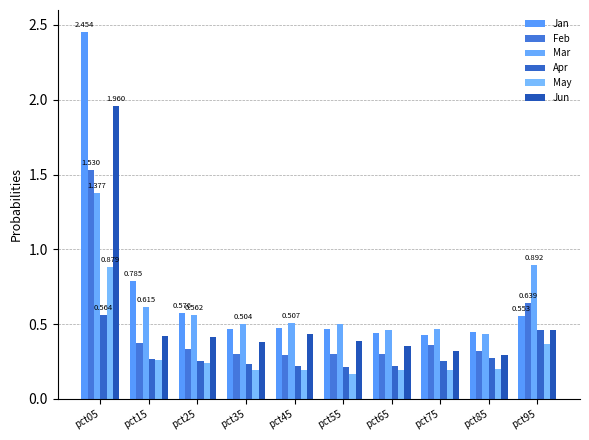

Read the May value at pct15.

0.3